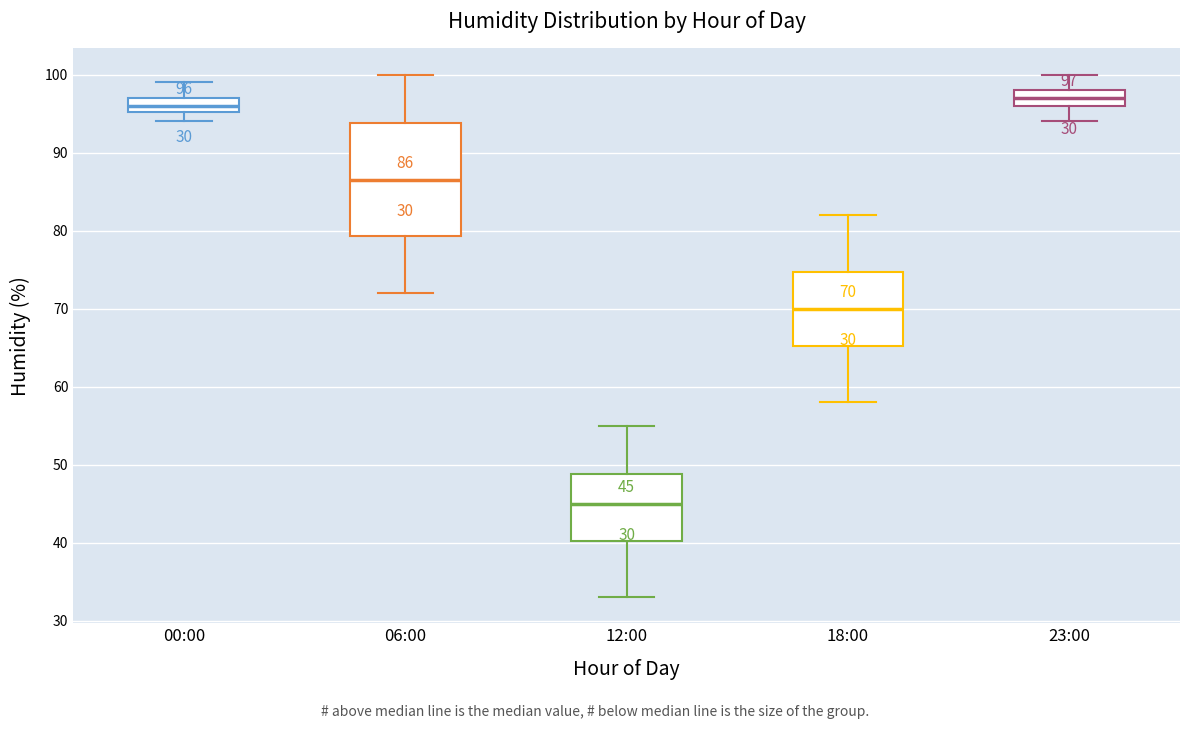

Which box has the lowest median line?

12:00